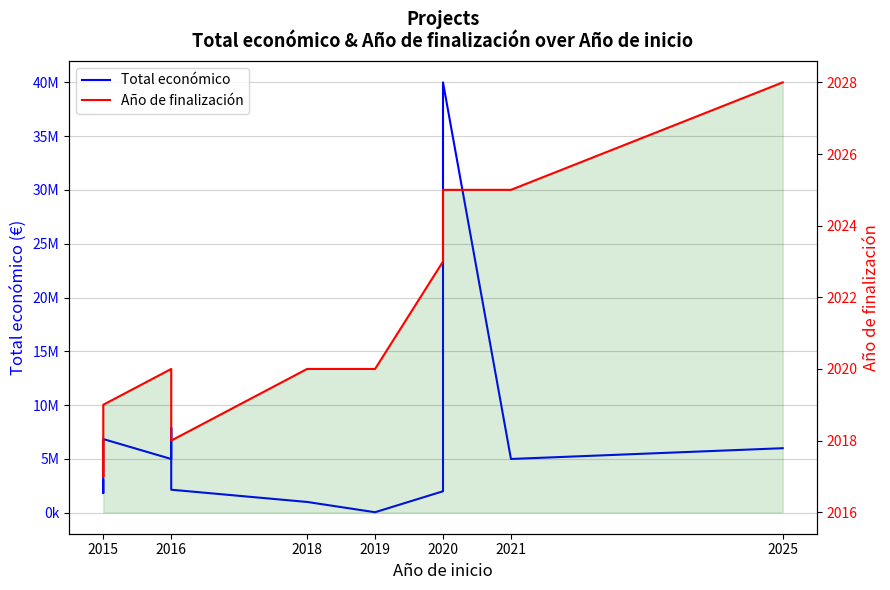

What are all the series names shown in the legend?

Total económico, Año de finalización